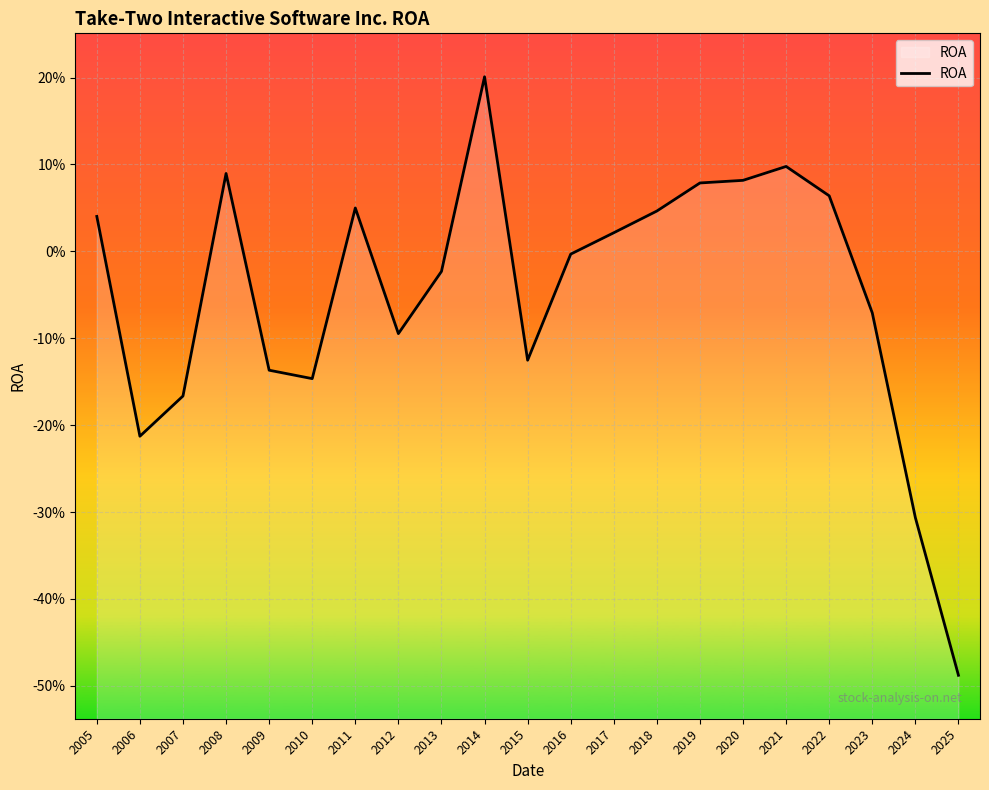

Rank the categories by value from highest to lowest.

2014, 2021, 2008, 2020, 2019, 2022, 2011, 2018, 2005, 2017, 2016, 2013, 2023, 2012, 2015, 2009, 2010, 2007, 2006, 2024, 2025